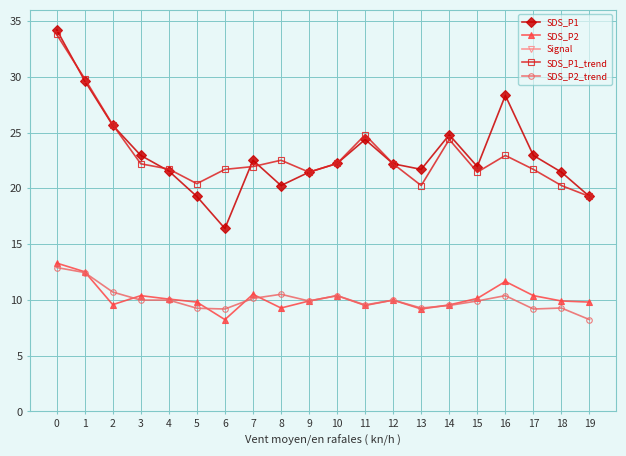

True or false: Signal has more than 0 interior local peaks.

False